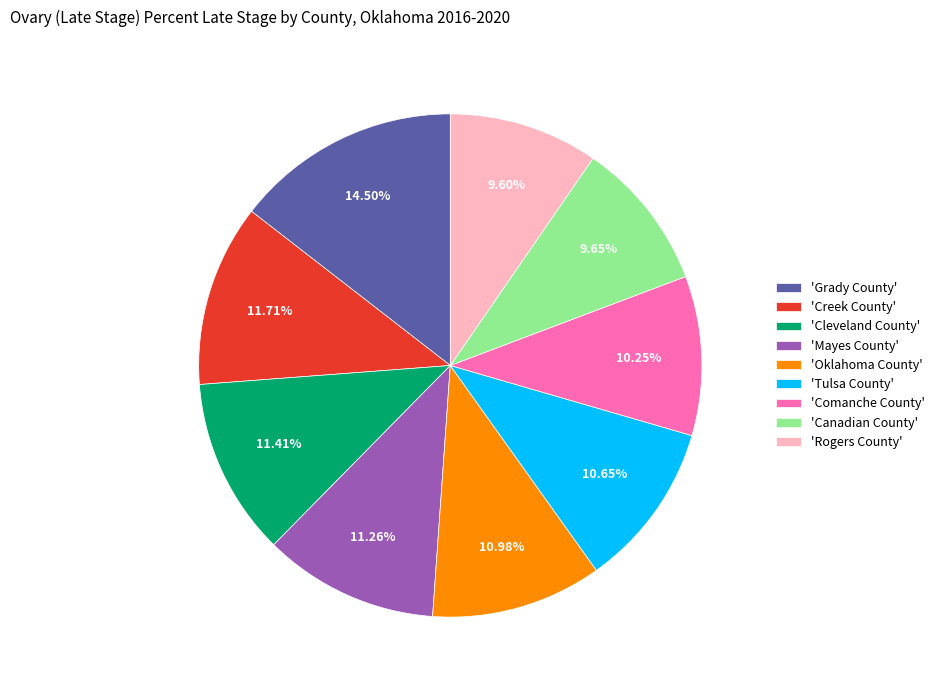

Combined, do 'Canadian County' and 'Mayes County' account for over 50%?

No